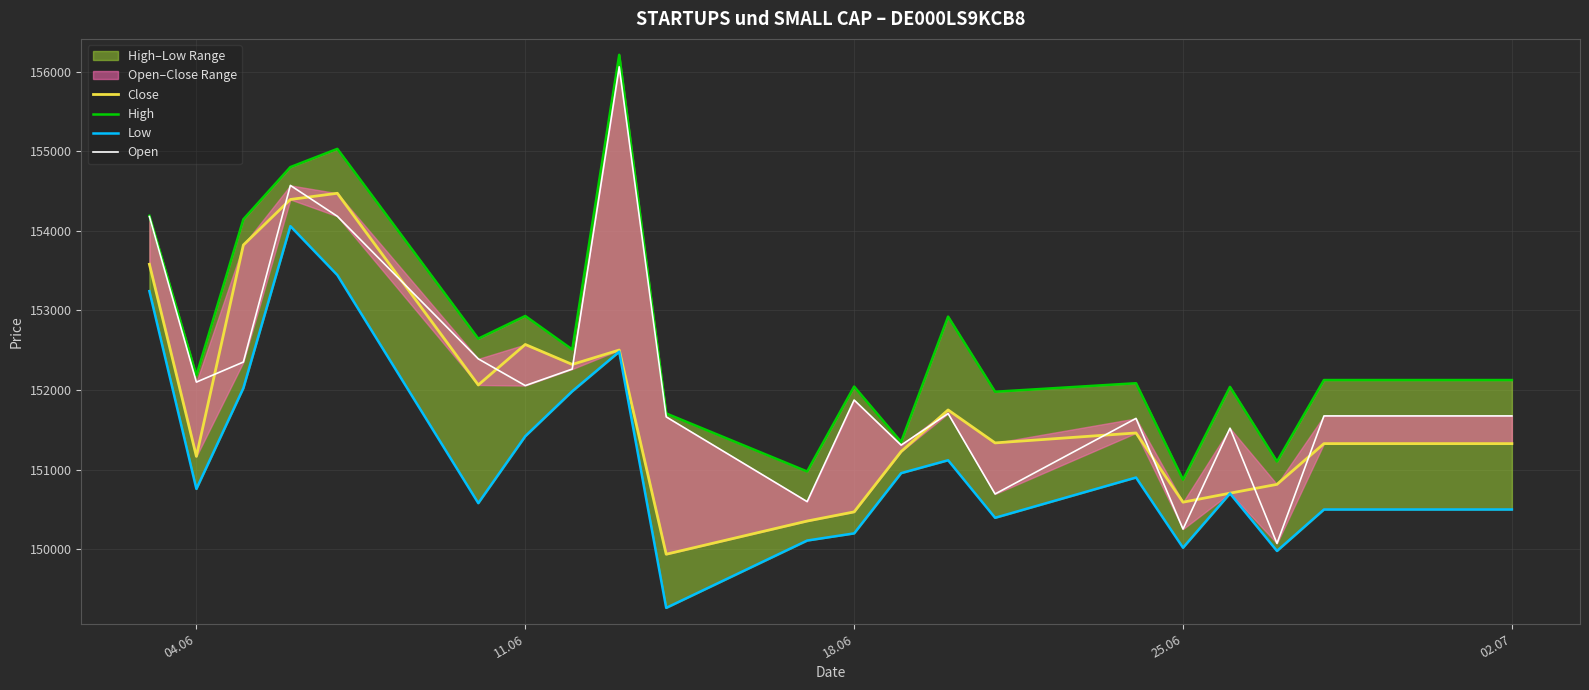

What is the difference between the second highest and minimum values in the Low series?

4182